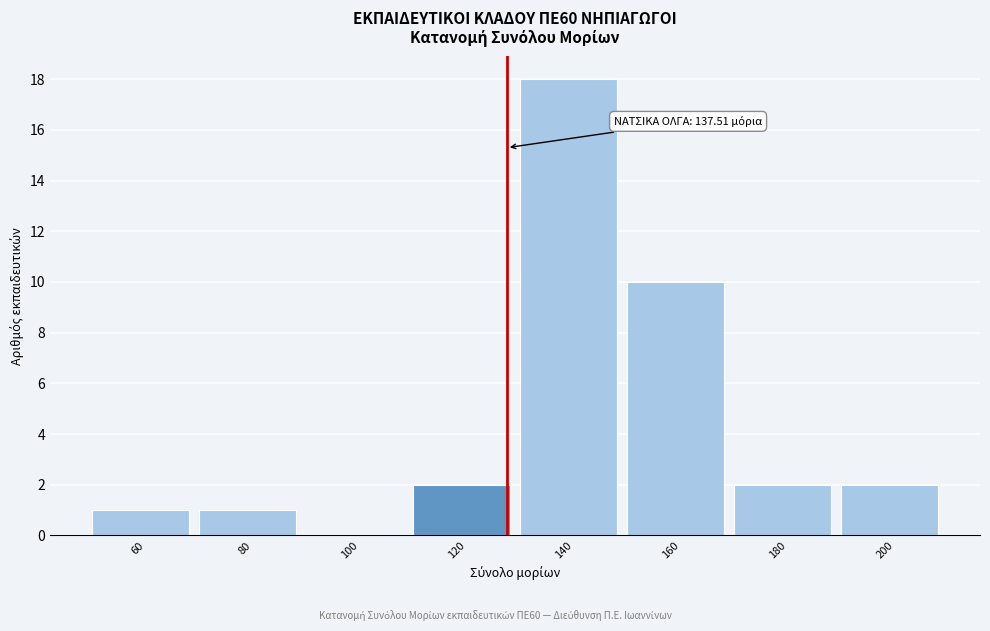

Reading right to left, what are all the values shown in this chart?

200=2	180=2	160=10	140=18	120=2	100=0	80=1	60=1